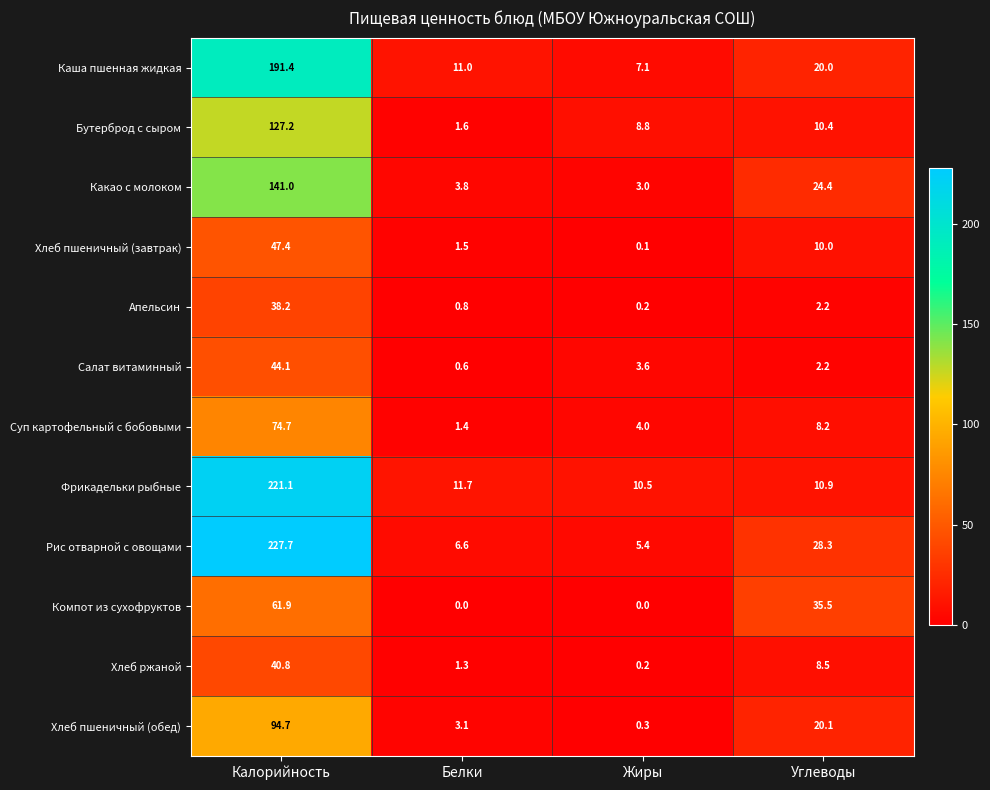

Is it true that Компот из сухофруктов equals 21.5 at Белки?

False